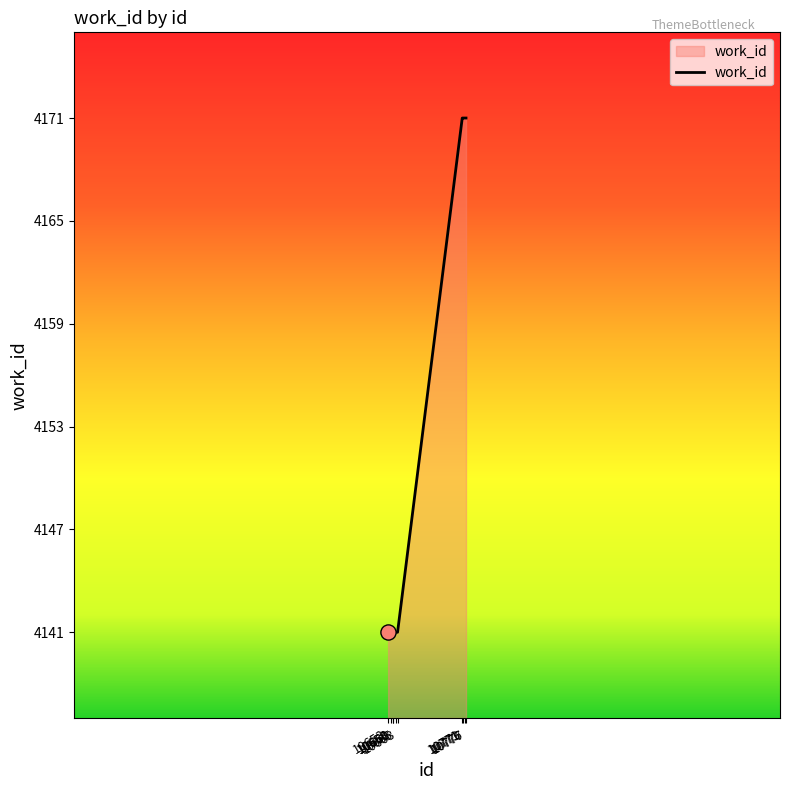

Between 10665 and 10776, which is larger?

10776